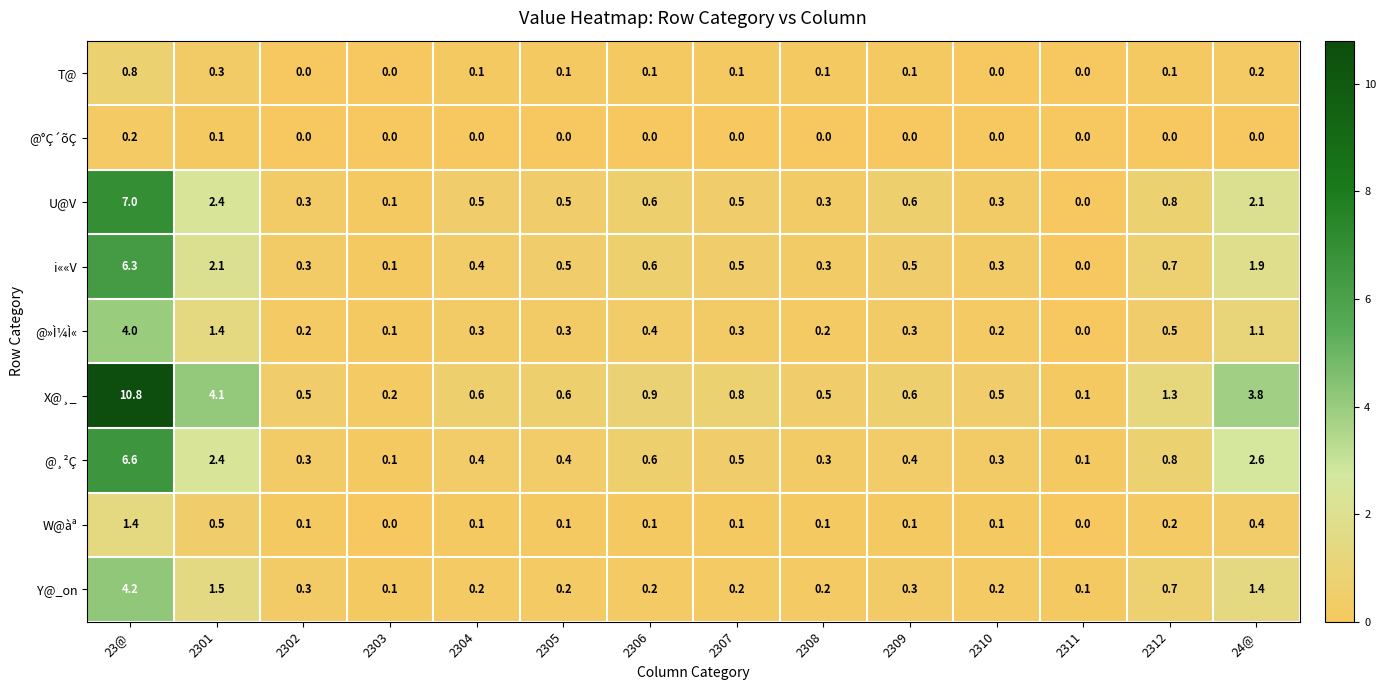

What is the difference between the highest and lowest values at 2306?

0.9